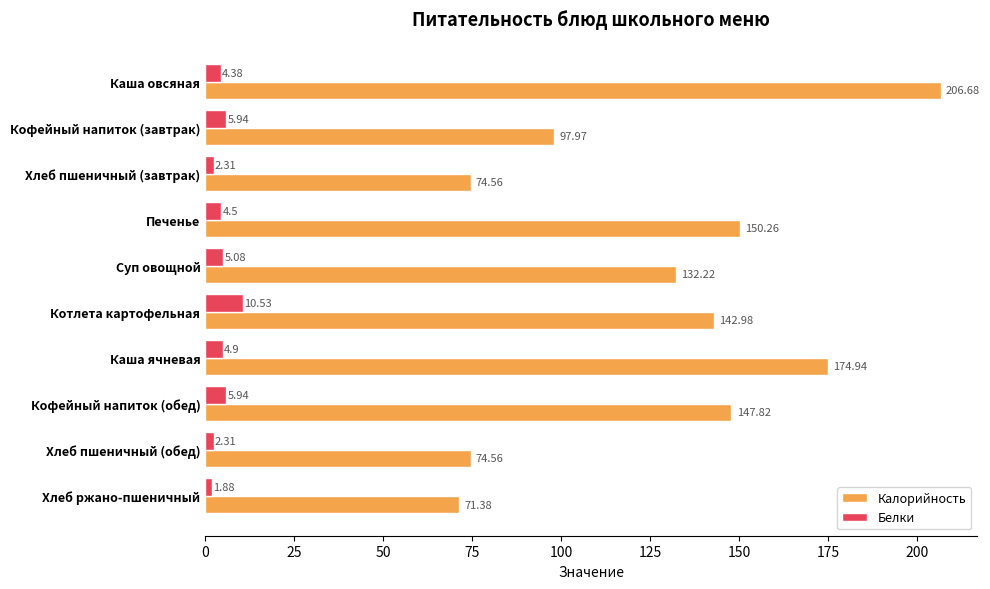

Where is Калорийность nearest to the value 139?

Котлета картофельная